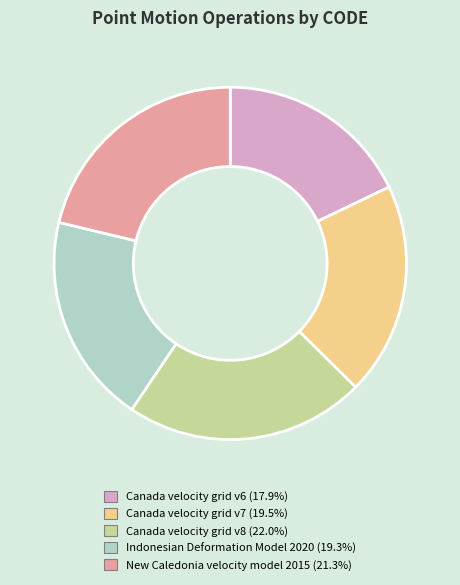

Combined, do New Caledonia velocity model 2015 and Indonesian Deformation Model 2020 account for over 50%?

No